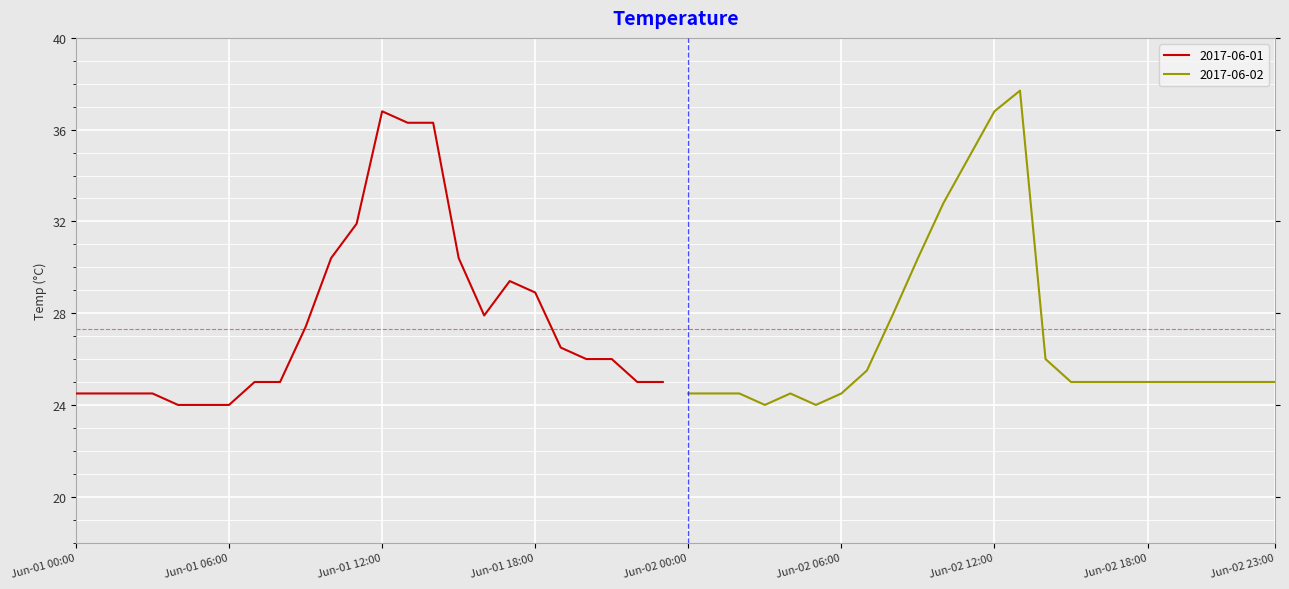

Which category has the lowest value in the 2017-06-01 series?

04:00